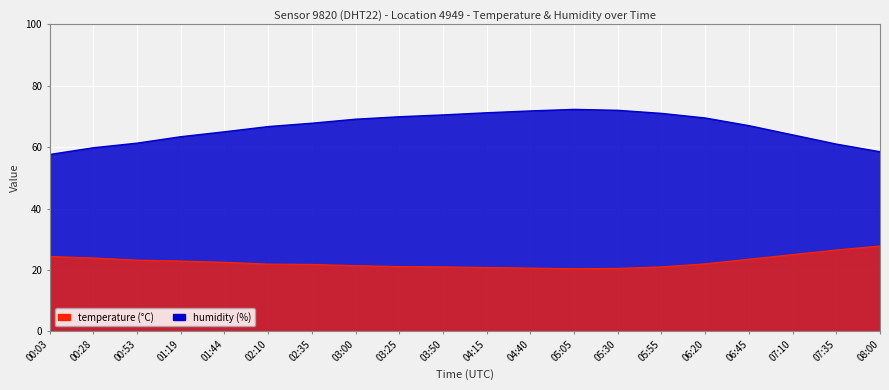

At 05:55, list the series in order from largest to smallest.

humidity, temperature